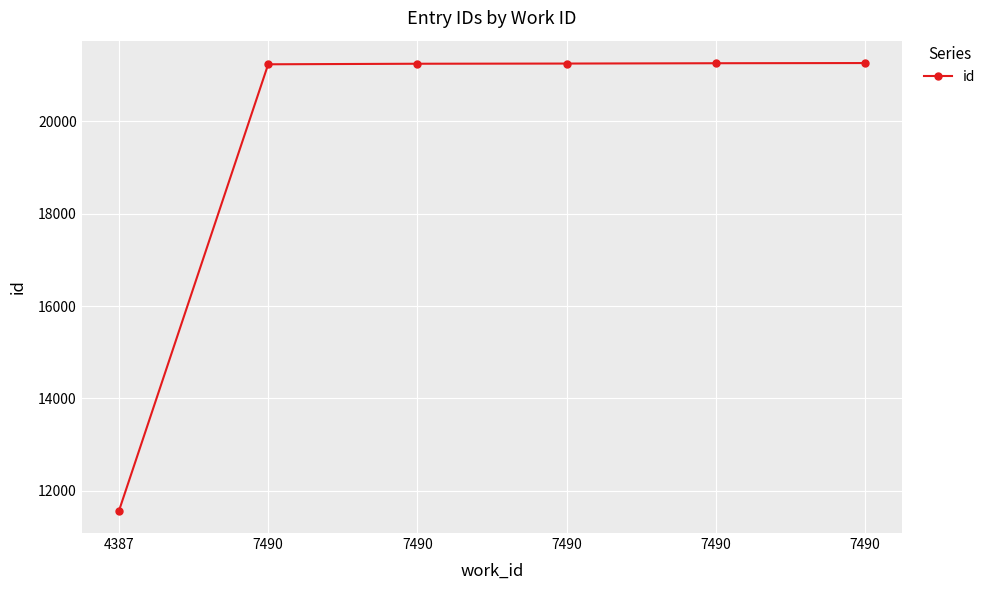

Reading left to right, list all the values displayed in this chart.

4387=11568	7490=21237	7490=21249	7490=21253	7490=21260	7490=21264